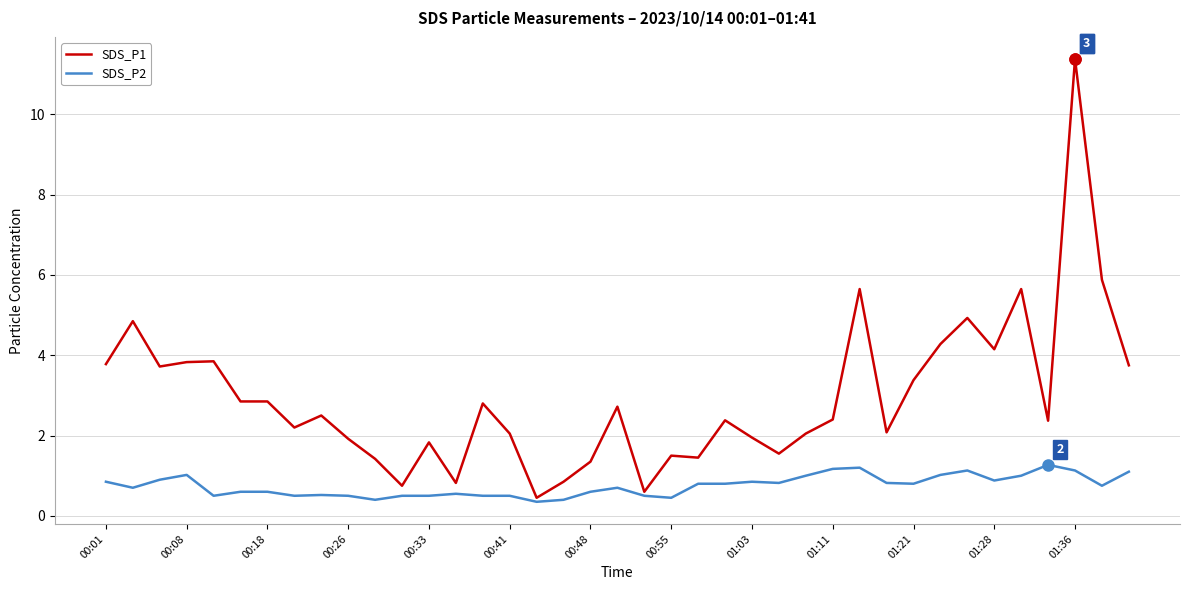

What is the difference between the second highest and minimum values in the SDS_P1 series?

5.4